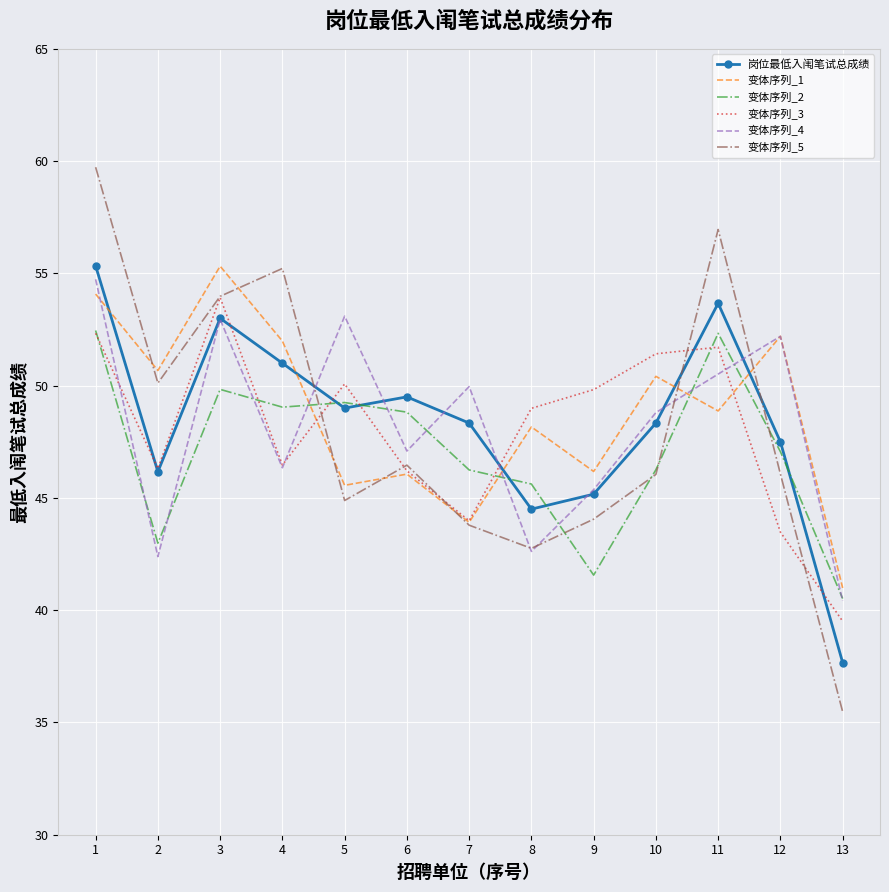

True or false: 岗位最低入闱笔试总成绩 has more than 1 points higher than both neighbors.

True